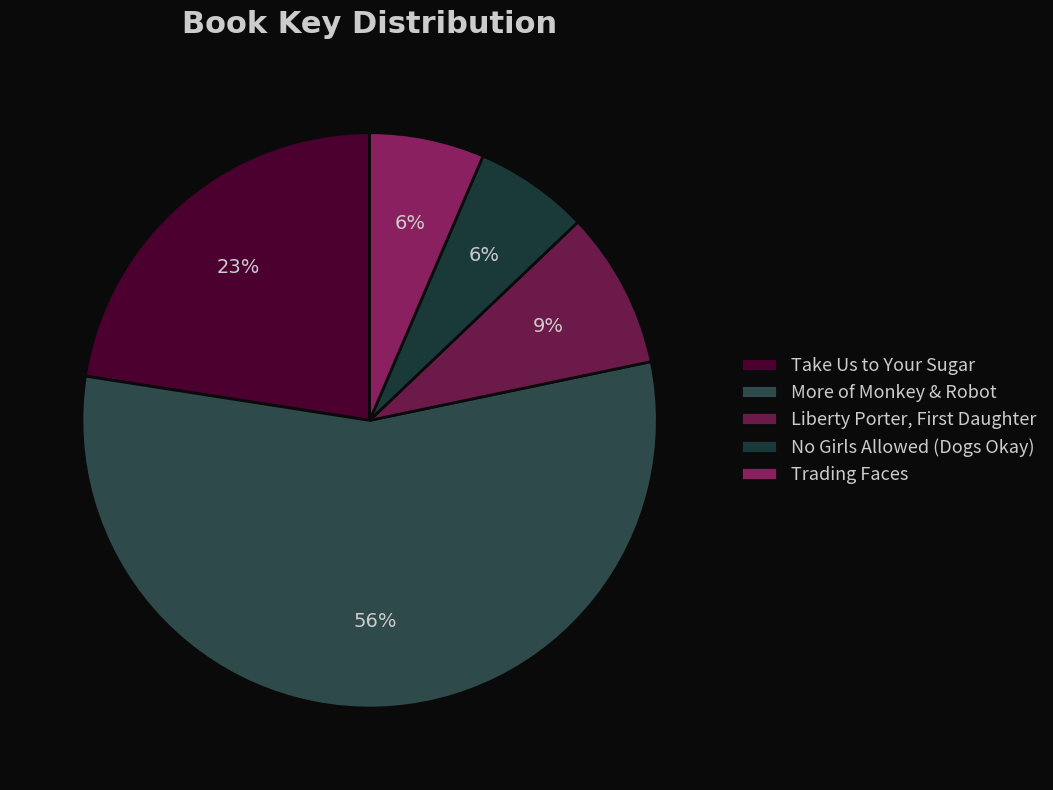

Is it true that Take Us to Your Sugar is 35% of the pie?

False